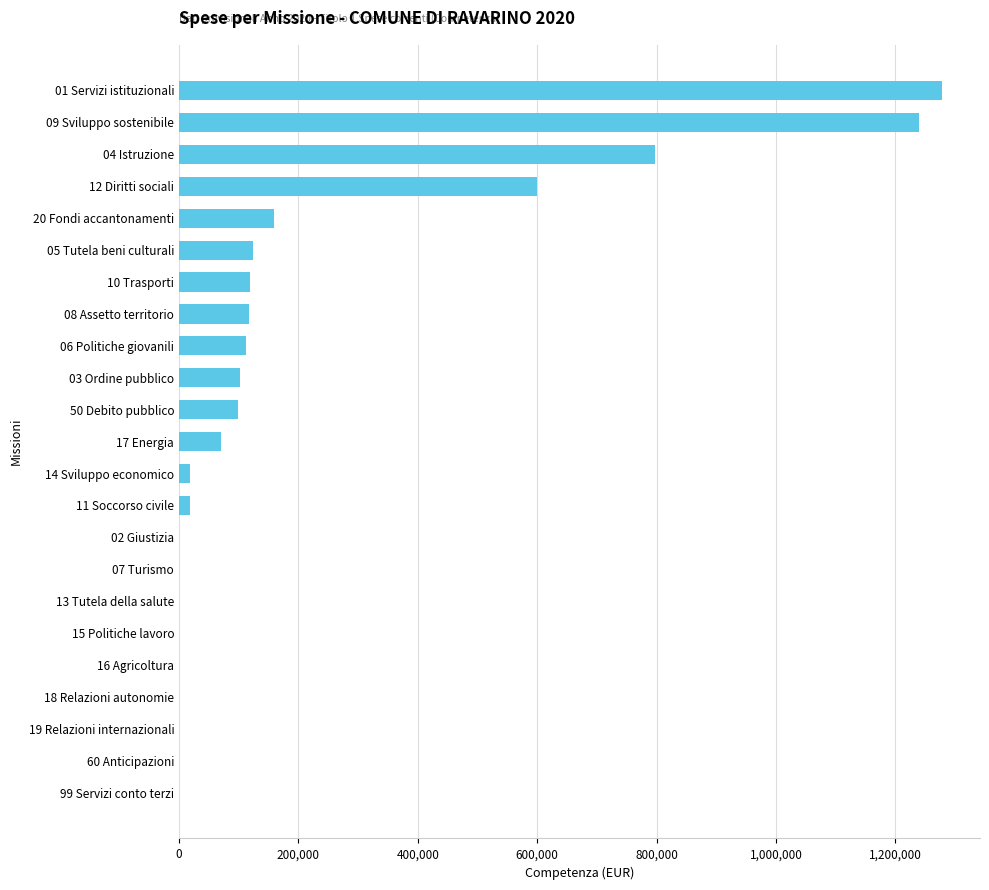

How many distinct data groups are displayed?

1